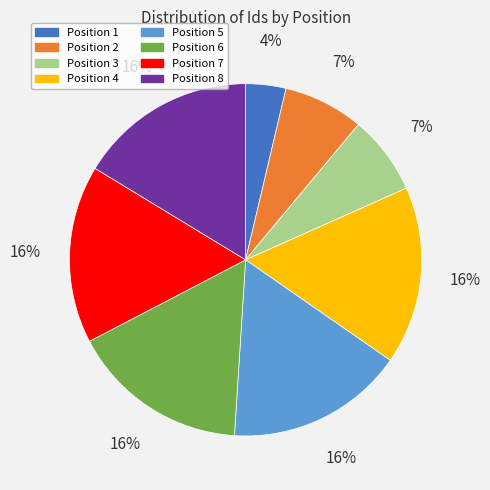

To the nearest percent, what is the combined percentage of Position 7 and Position 1?

20%